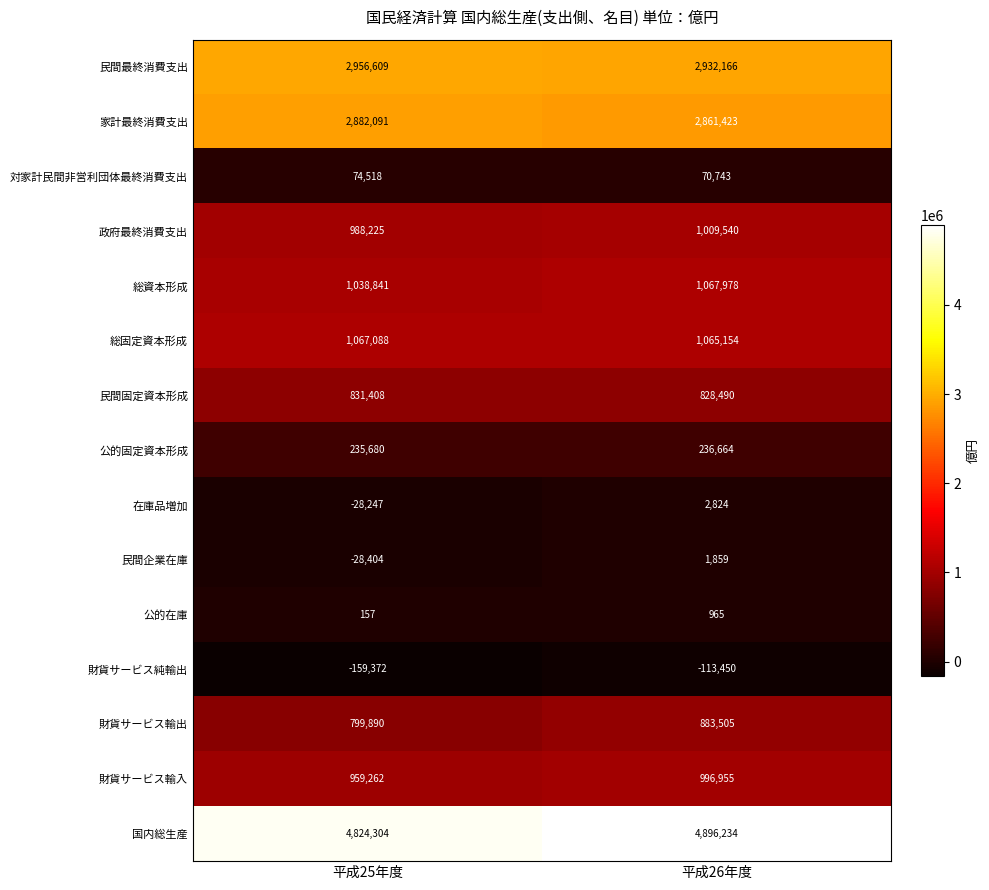

Reading right to left, extract all data points from this chart.

民間最終消費支出: 2932166	2956609
家計最終消費支出: 2861423	2882091
対家計民間非営利団体最終消費支出: 70743	74518
政府最終消費支出: 1009540	988225
総資本形成: 1067978	1038841
総固定資本形成: 1065154	1067088
民間固定資本形成: 828490	831408
公的固定資本形成: 236664	235680
在庫品増加: 2824	-28247
民間企業在庫: 1859	-28404
公的在庫: 965	157
財貨サービス純輸出: -113450	-159372
財貨サービス輸出: 883505	799890
財貨サービス輸入: 996955	959262
国内総生産: 4896234	4824304